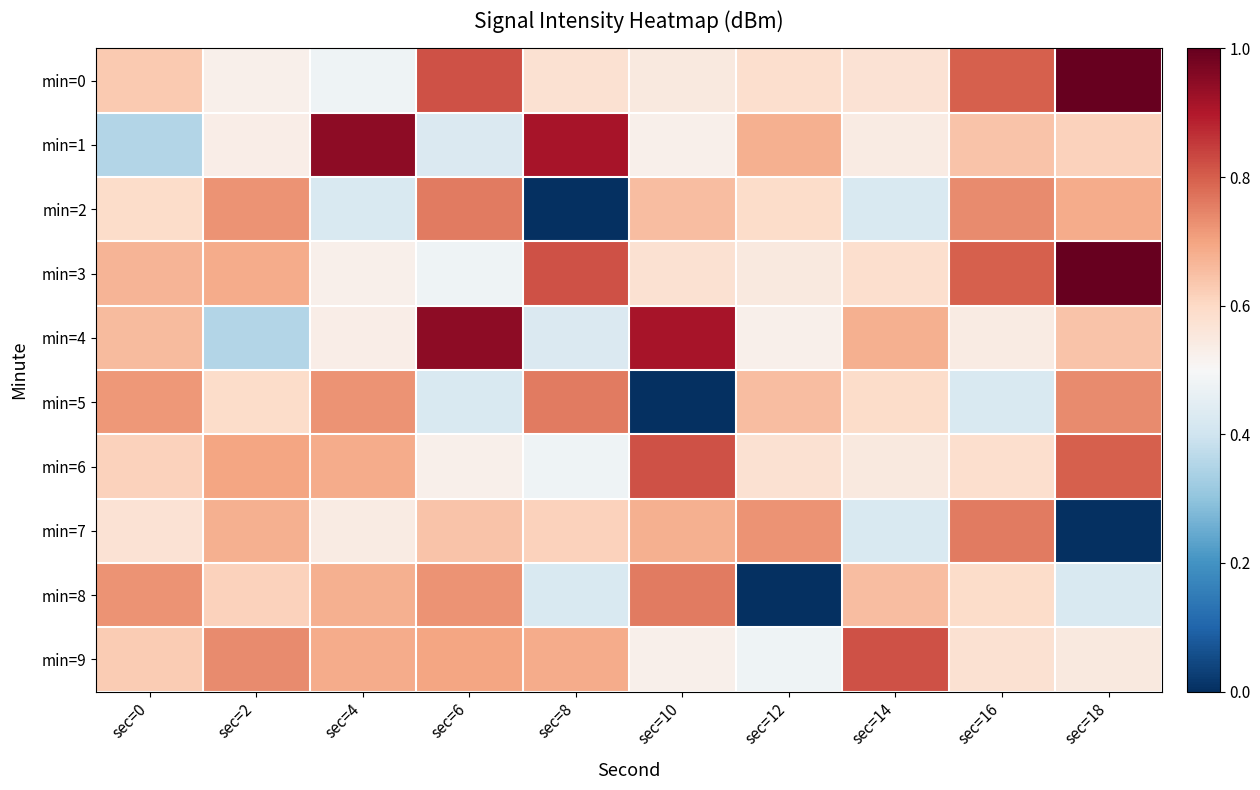

At how many categories does at least one series exceed 0?

10